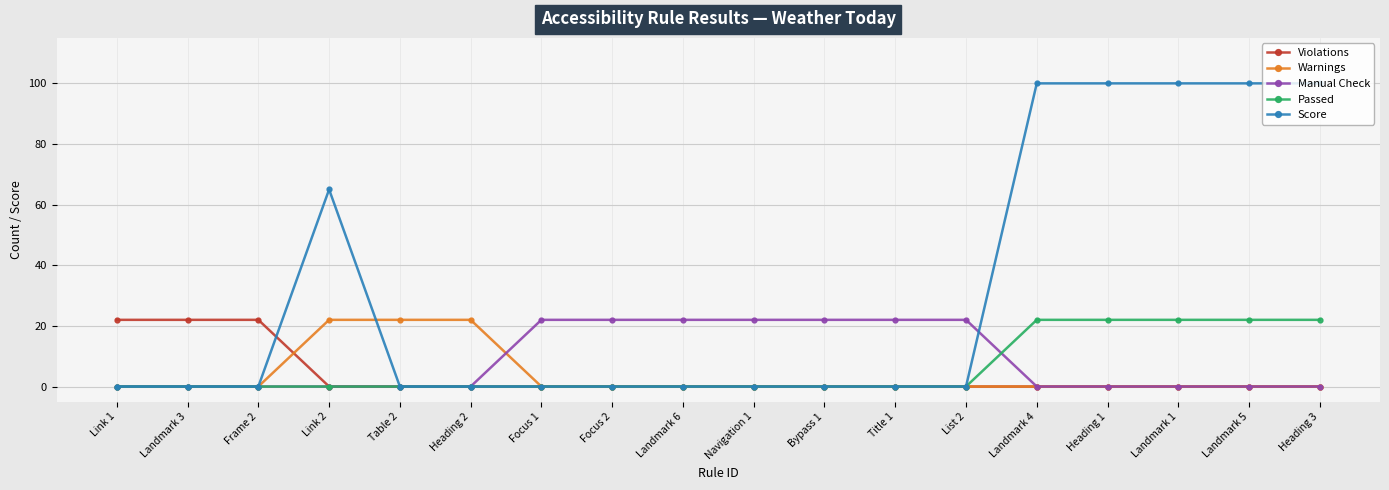

Is this an area chart (filled region under the line)?

No